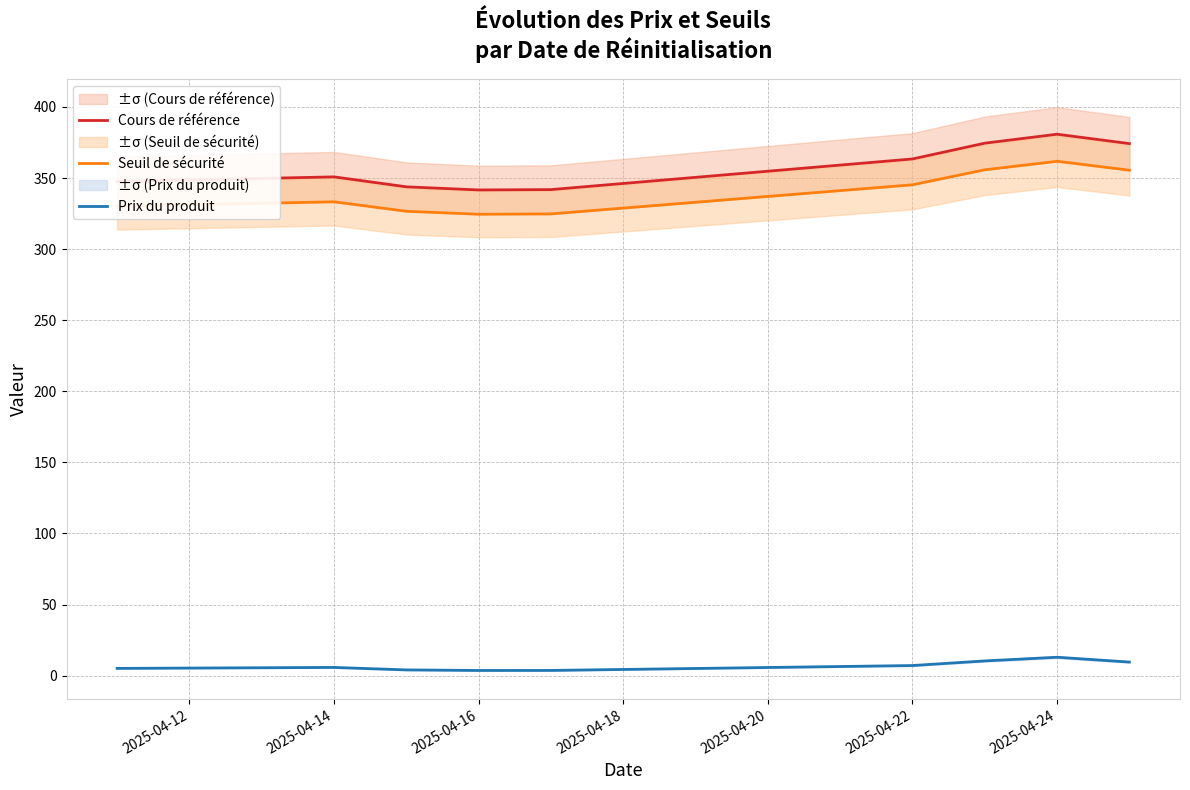

True or false: Cours de référence and Prix du produit intersect in this chart.

False